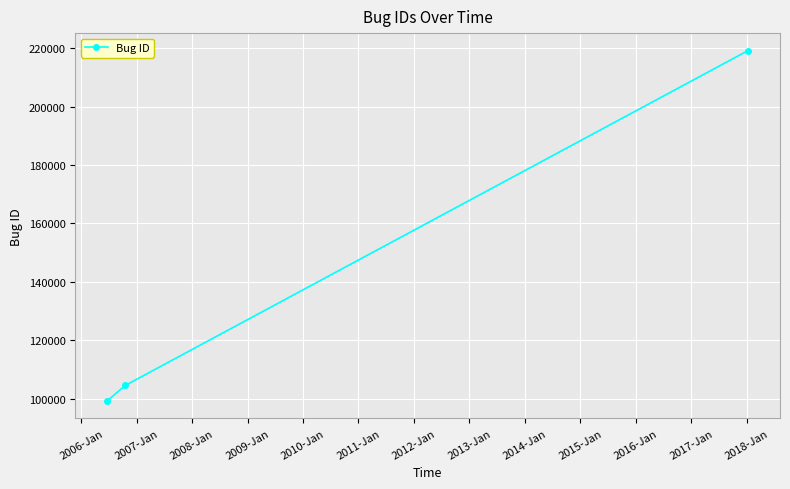

What is the maximum value shown in the chart?

219181